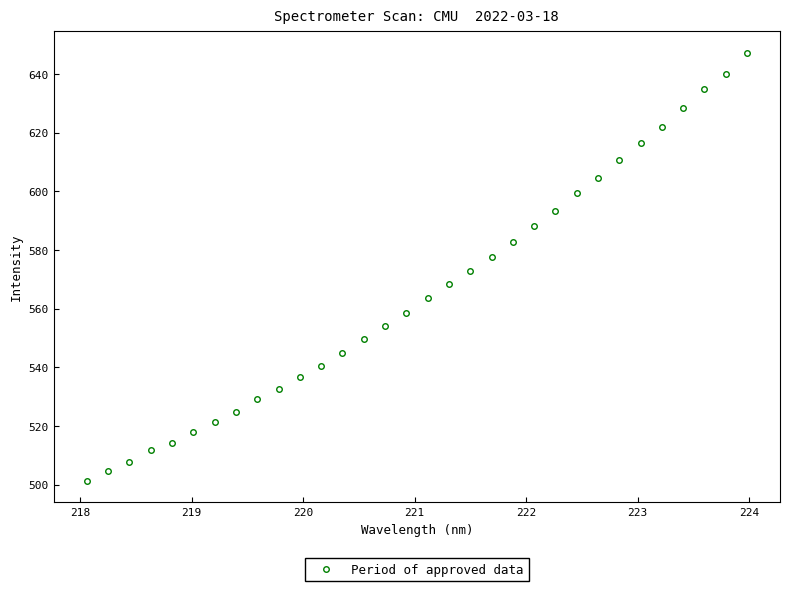

What is the range of X values (max minus min)?

5.9